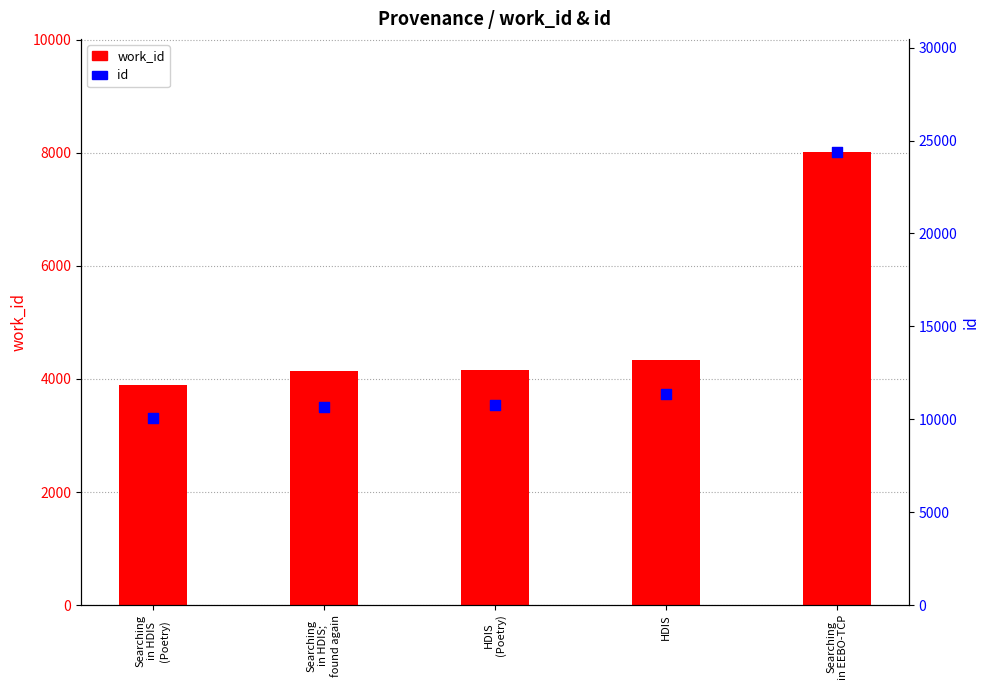

What is the total value across all series at Searching
in HDIS;
found again?

14799